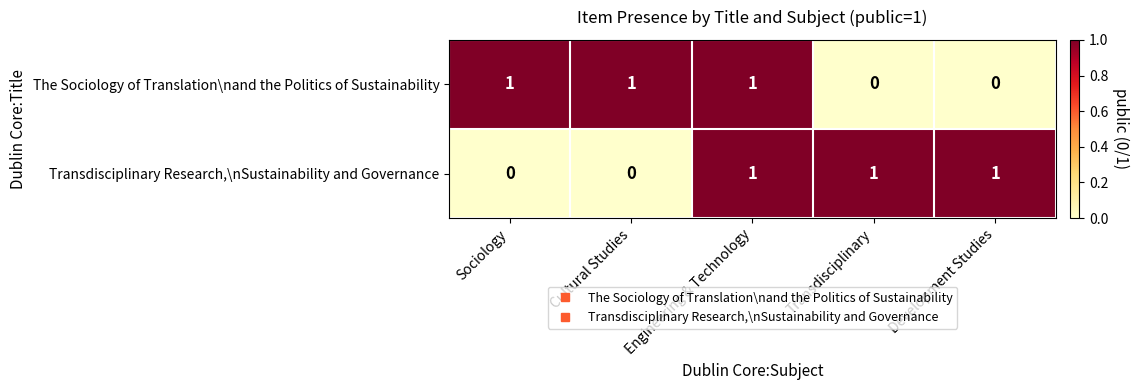

What is the sum of all The Sociology of Translation\nand the Politics of Sustainability values?

3